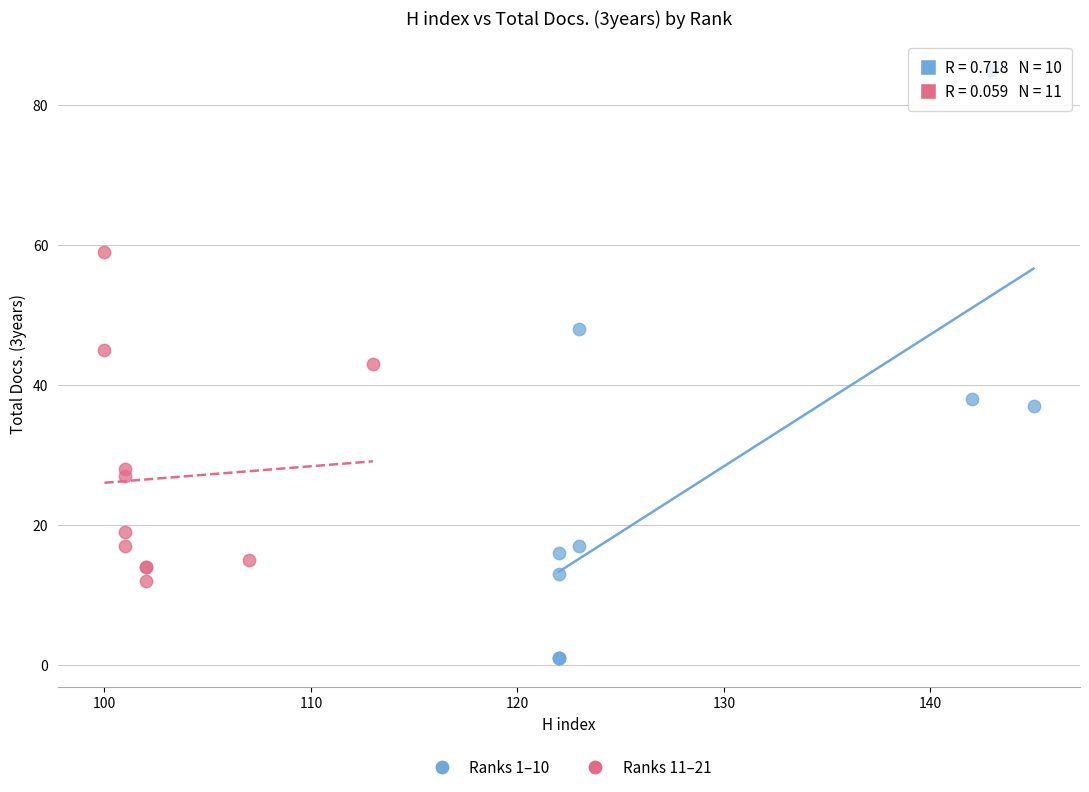

Which series contains the lowest Y value?

Ranks 1–10